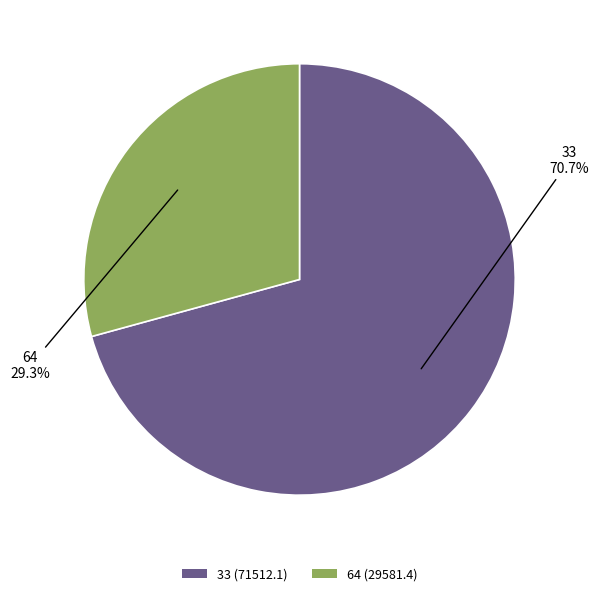

To the nearest percent, what is the difference between the 33 and 64 slice percentages?

41%